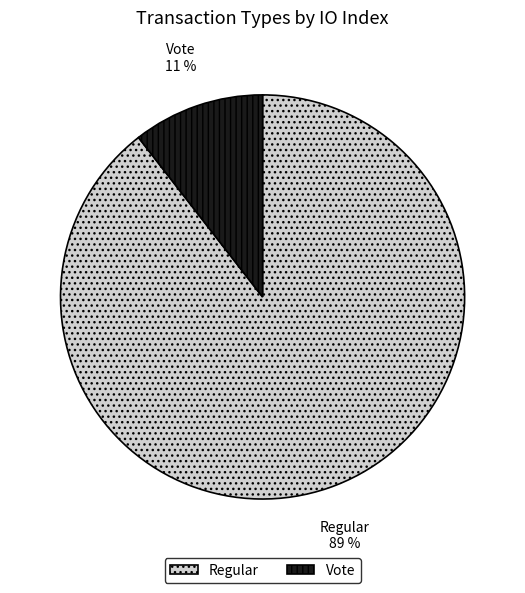

Between Regular and Vote, which is larger?

Regular